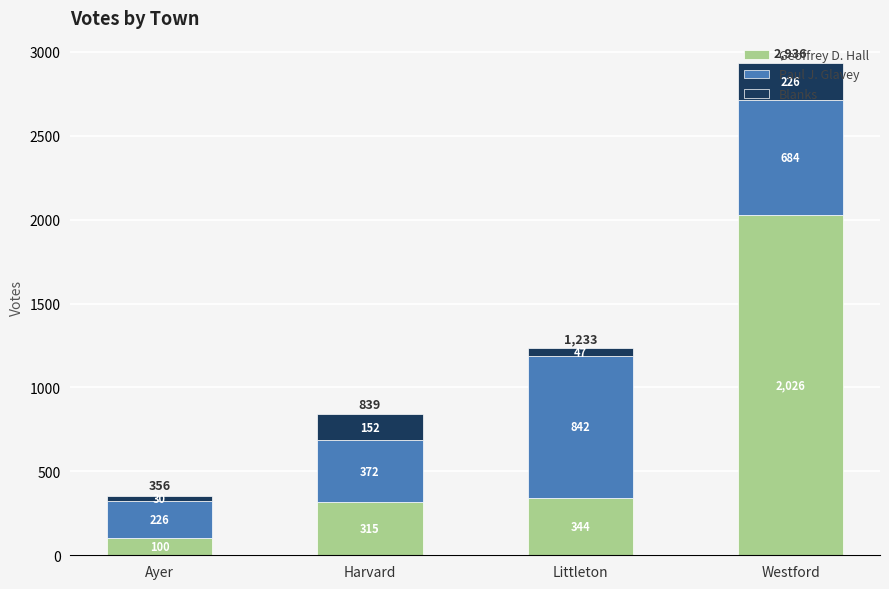

The value of Geoffrey D. Hall at Westford is 1282. True or false?

False